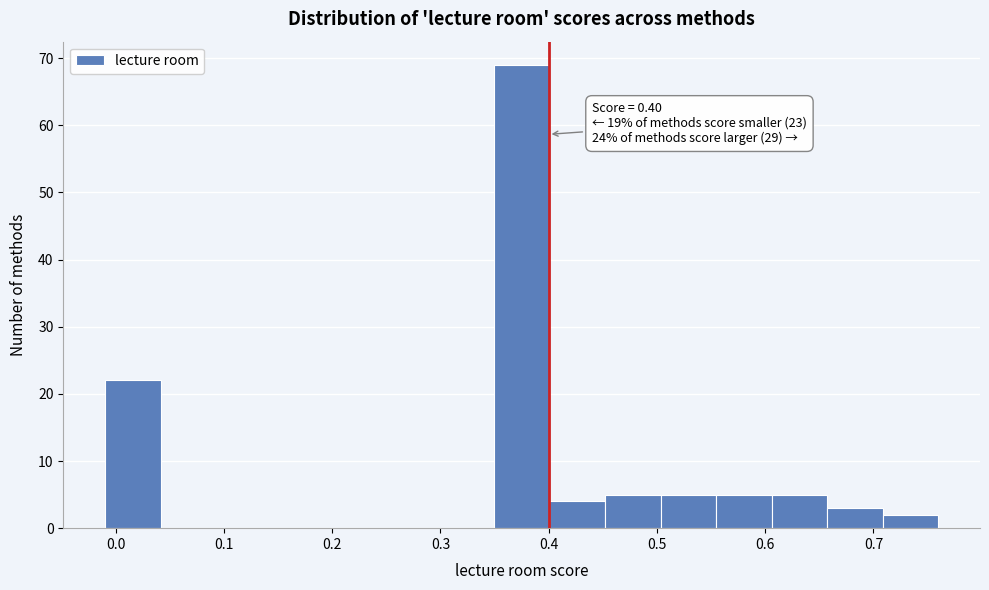

Over which range of the x-axis is the bar tallest?

0.35 to 0.40